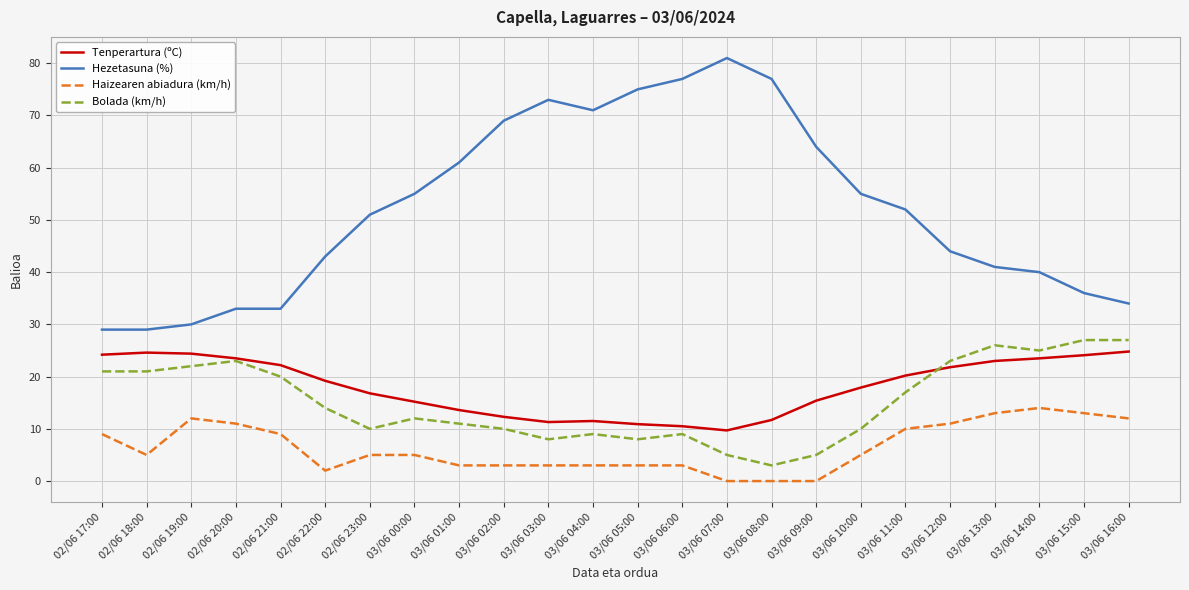

True or false: Tenperartura (ºC) and Hezetasuna (%) intersect in this chart.

False